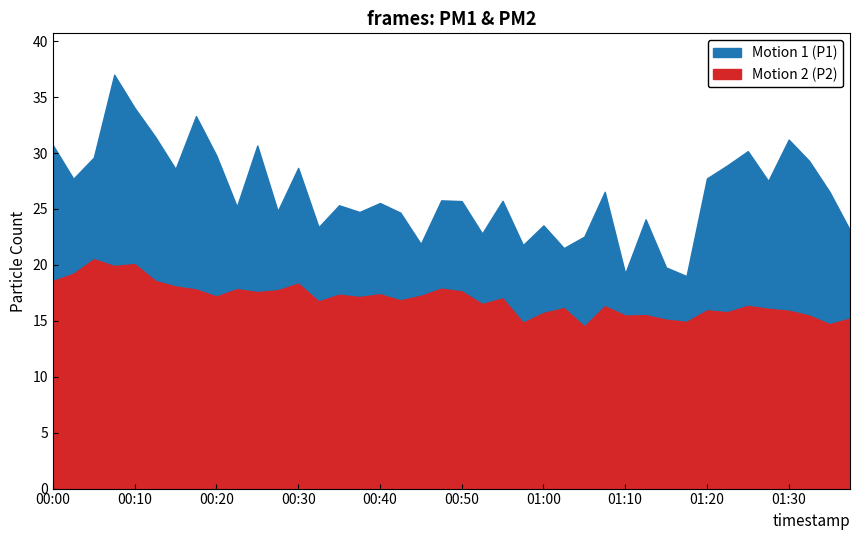

At which label does P1 reach its peak?

00:07